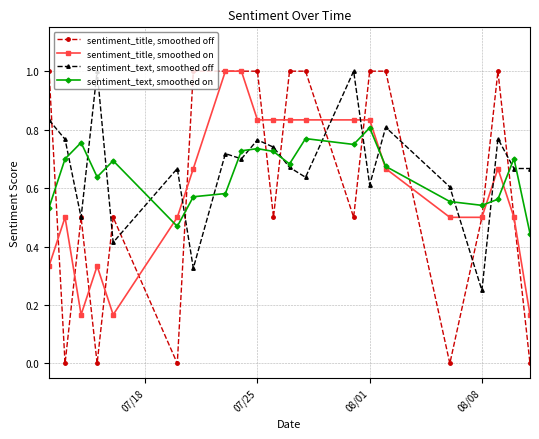

Rank the series by their average value, from highest to lowest.

sentiment_text, smoothed off, sentiment_text, smoothed on, sentiment_title, smoothed off, sentiment_title, smoothed on